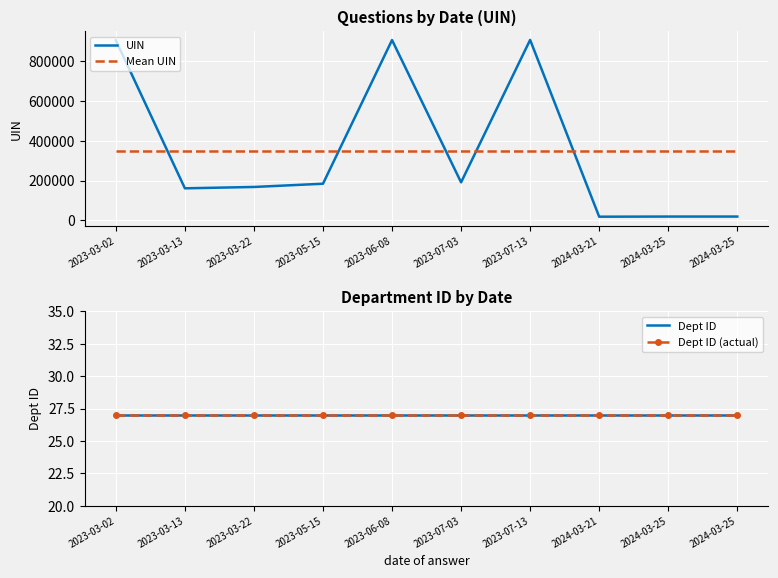

What value does the Mean UIN series have at 2023-06-08?

347754.8